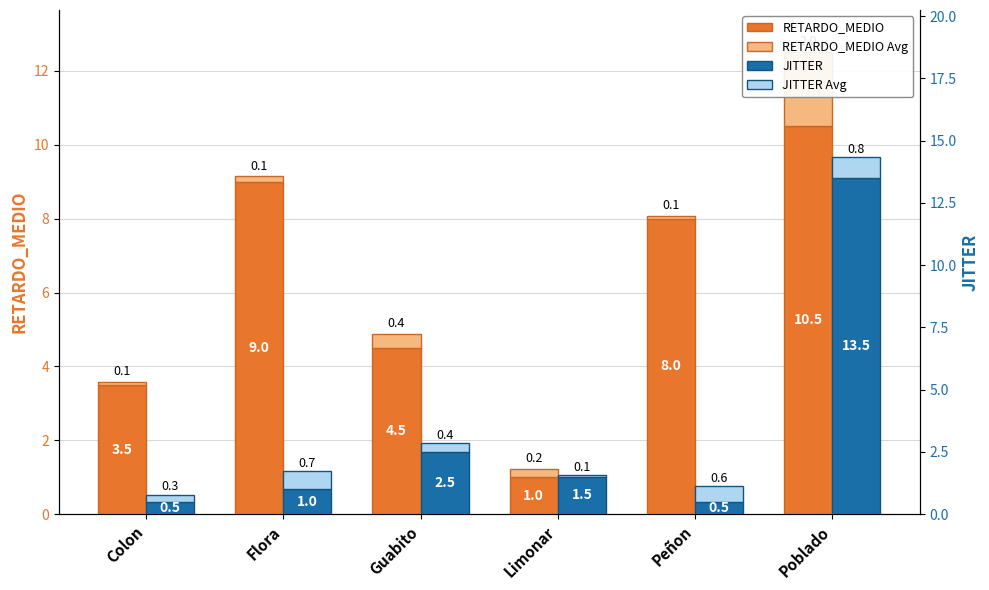

What is the difference between the second highest and second lowest values in the RETARDO_MEDIO series?

5.5